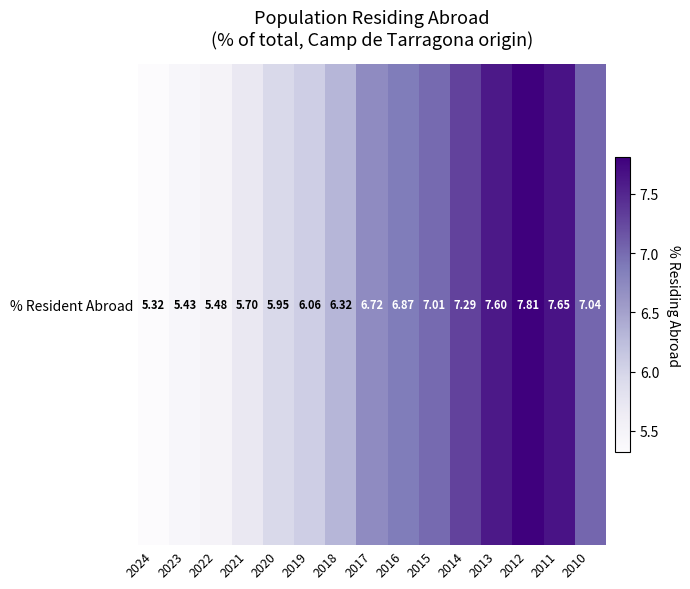

Rank the categories by value from lowest to highest.

2024, 2023, 2022, 2021, 2020, 2019, 2018, 2017, 2016, 2015, 2010, 2014, 2013, 2011, 2012